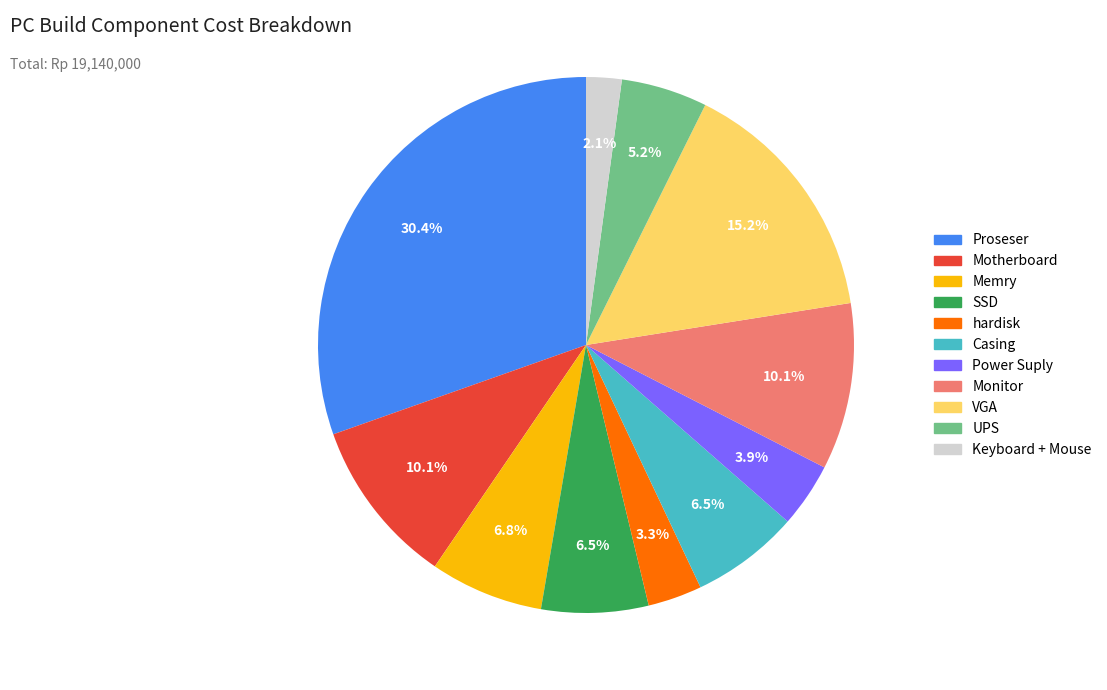

The Memry slice represents 16% of the pie. True or false?

False